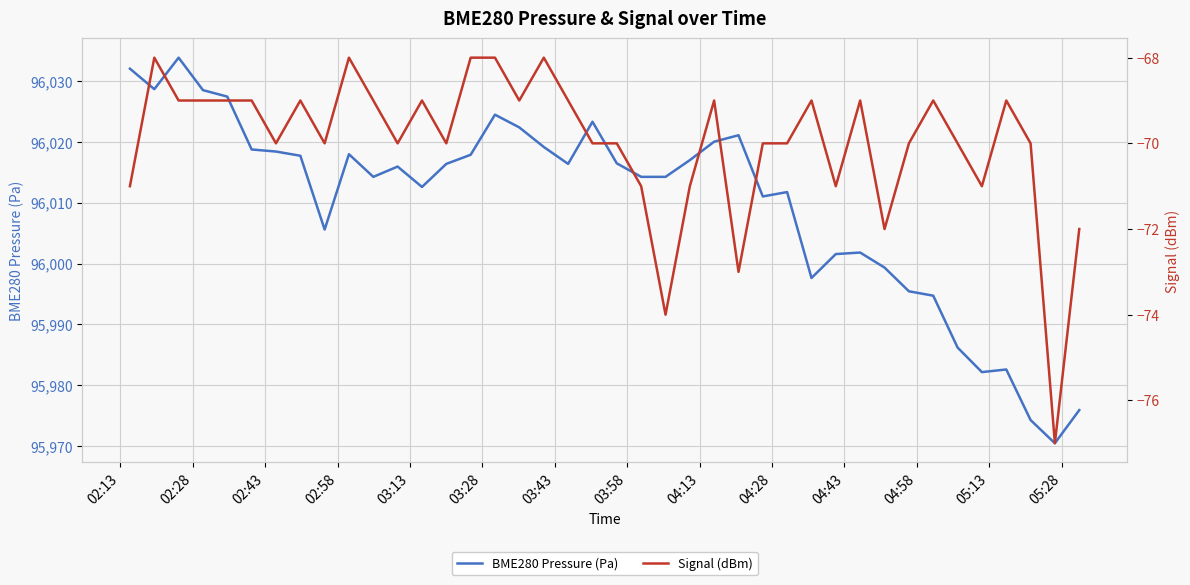

How many Signal (dBm) values are between -70 and -69?

25